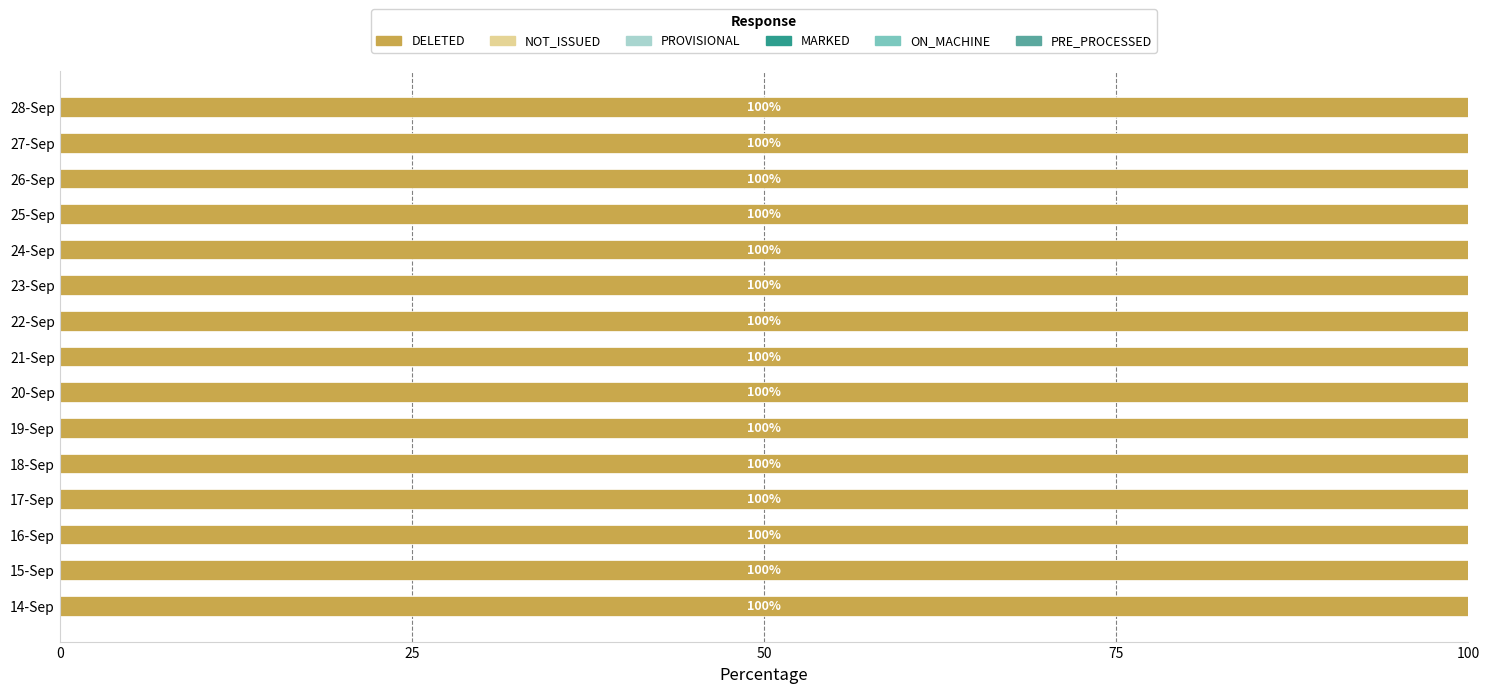

Which series changed the most between 16-Sep and 19-Sep?

DELETED